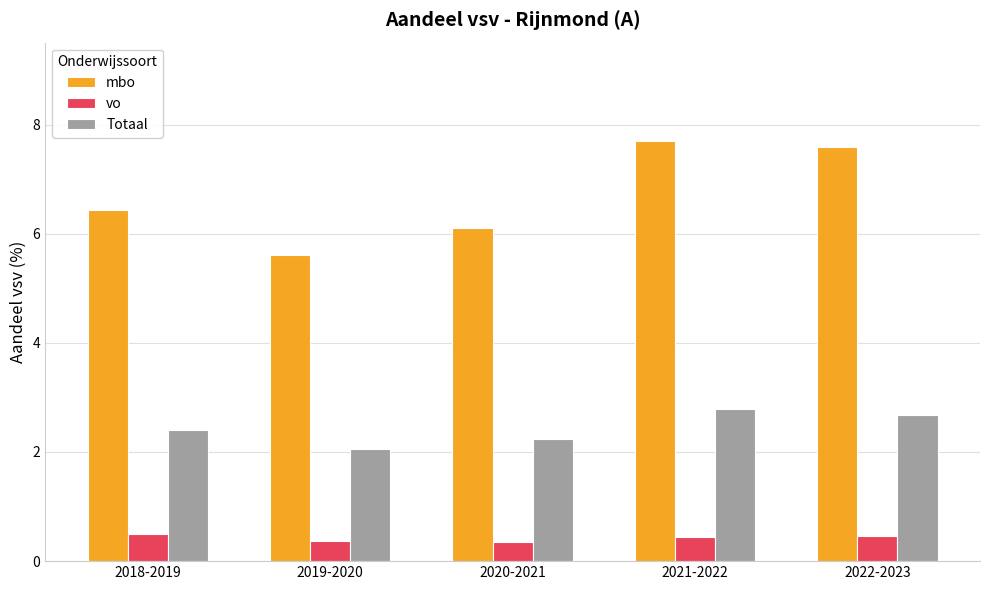

The mbo series shows 10.9 at 2021-2022. True or false?

False